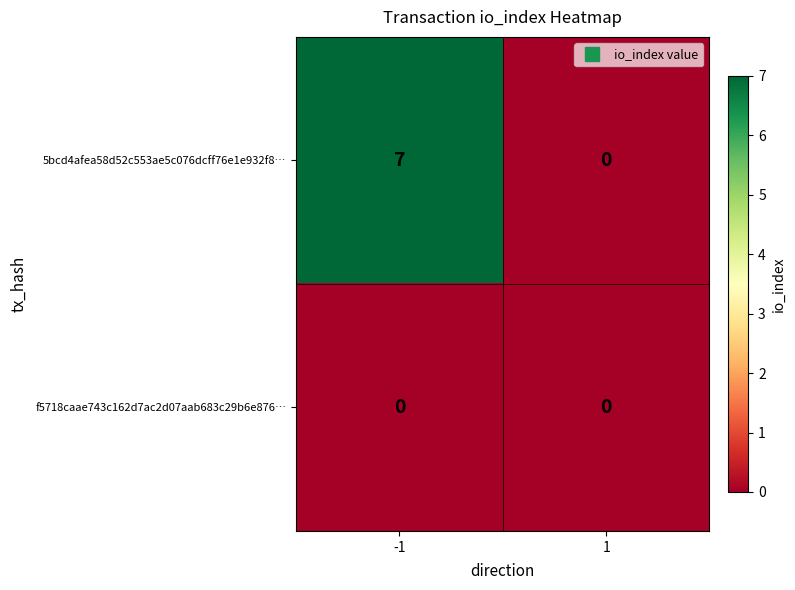

What is the average value of the 5bcd4afea58d52c553ae5c076dcff76e1e932f8… series?

4